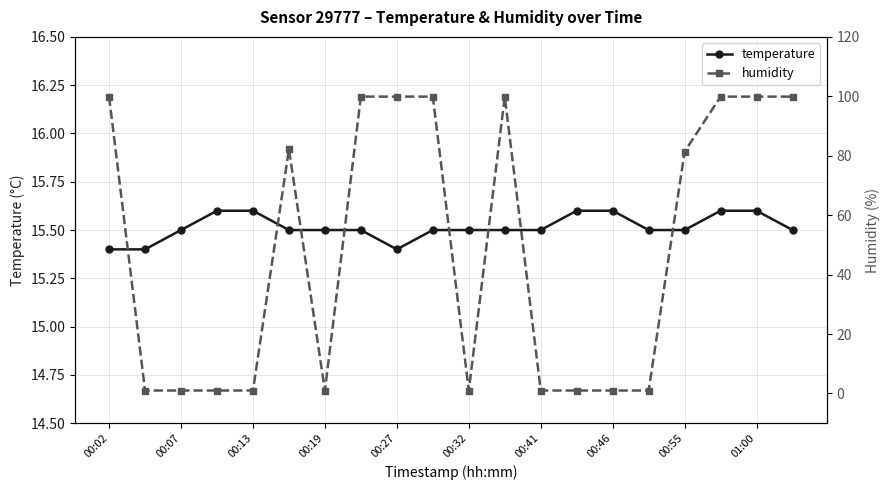

Is it true that temperature equals 24.8 at 00:19?

False